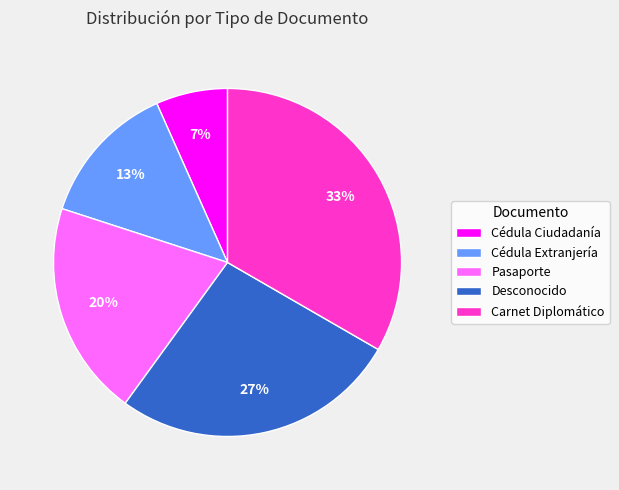

What percentage is the Carnet Diplomático slice, to the nearest percent?

33%